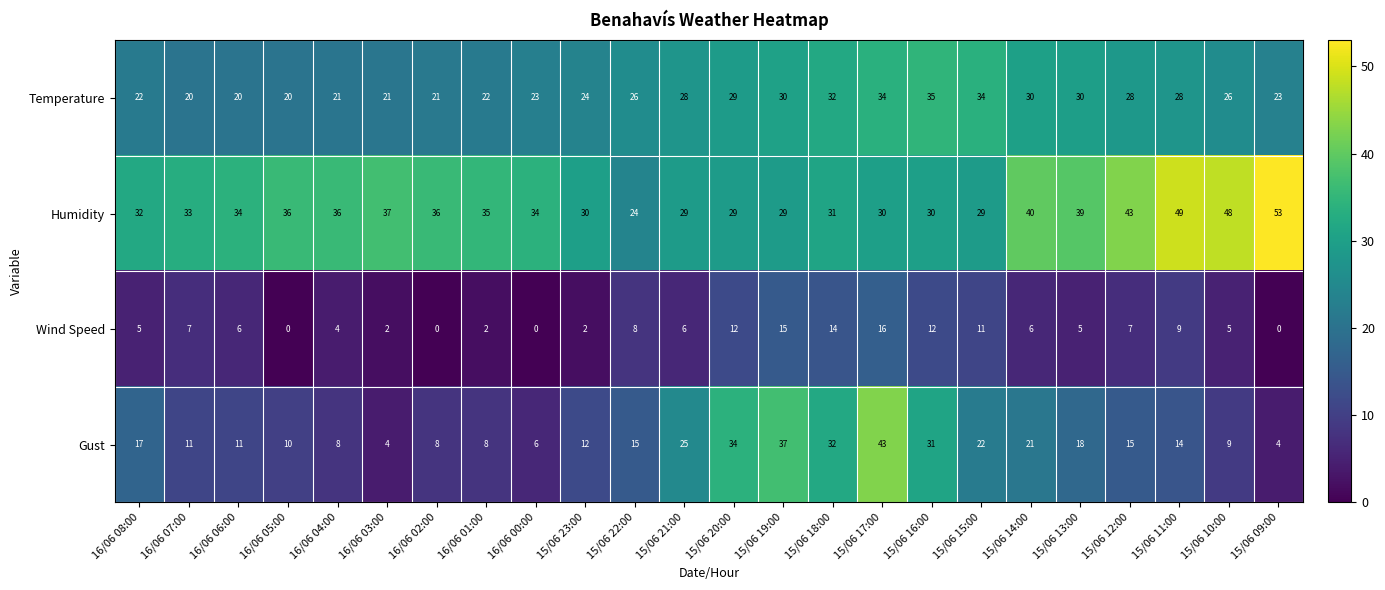

Between 16/06 07:00 and 15/06 17:00, which series saw the biggest shift?

Gust